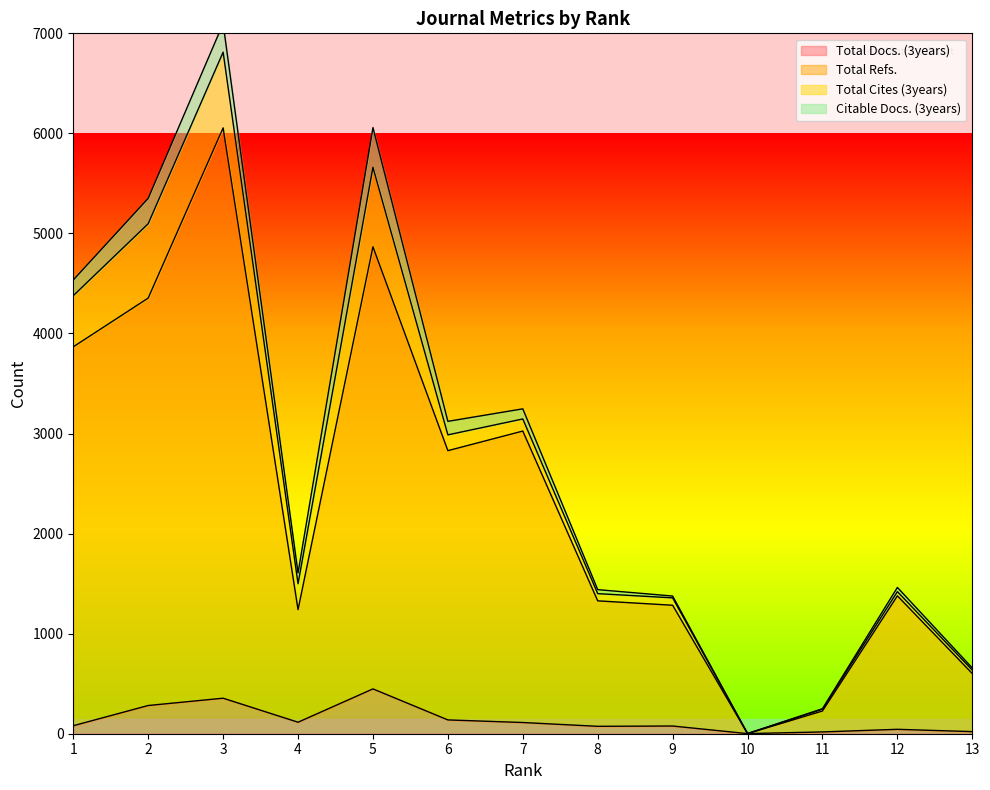

True or false: Total Refs. and Total Docs. (3years) intersect in this chart.

False